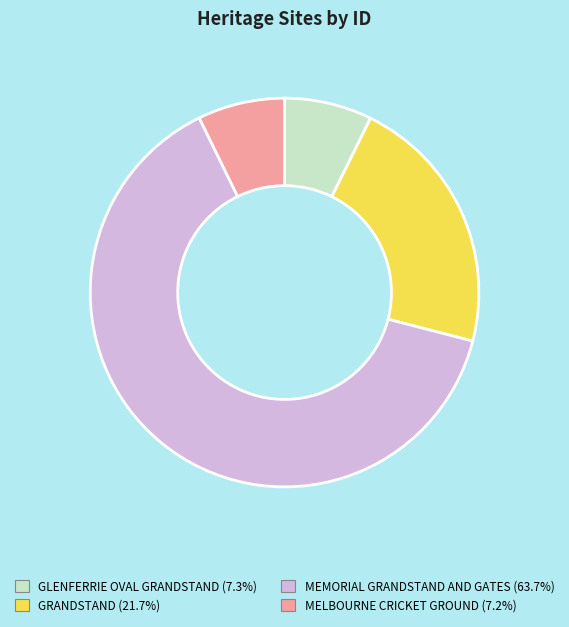

Is the sum of MEMORIAL GRANDSTAND AND GATES and GRANDSTAND greater than half?

Yes